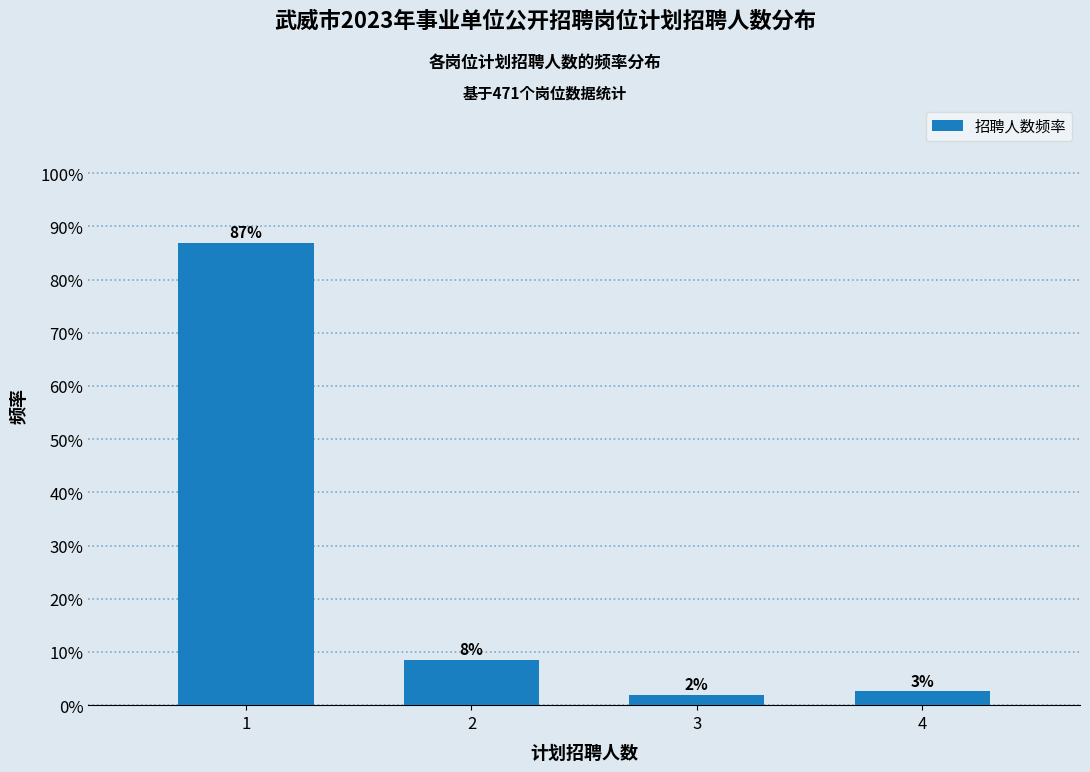

Are the bars horizontal?

No